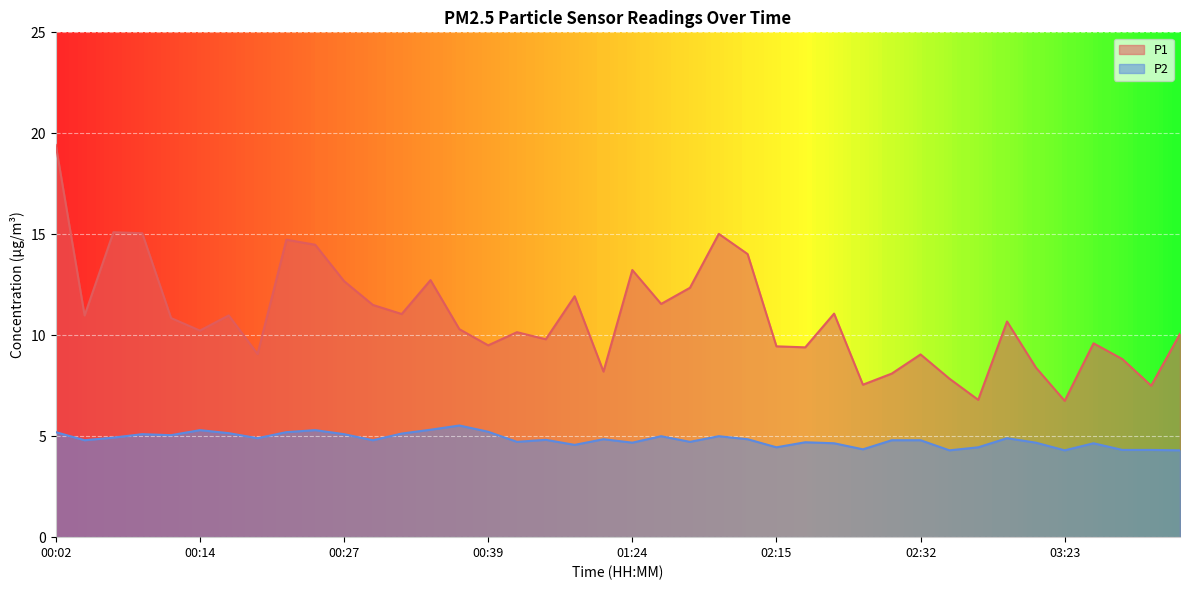

What is the total value across all series at 00:12?

15.9